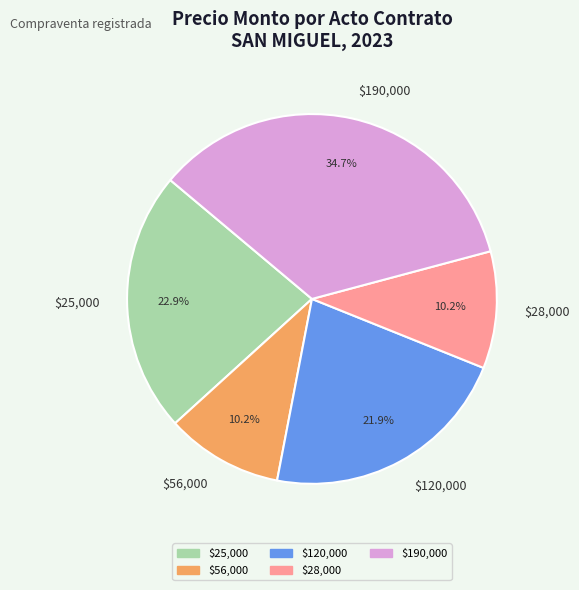

How much of the chart is everything except $28,000?

89.8%